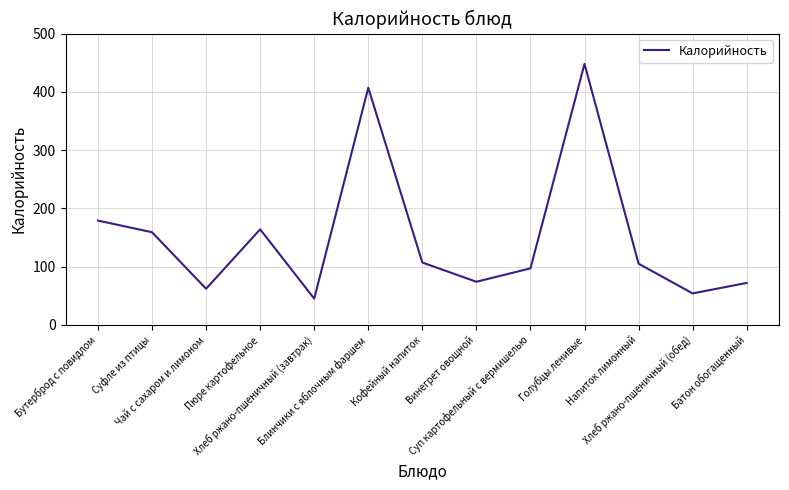

What is the minimum value shown in the chart?

45